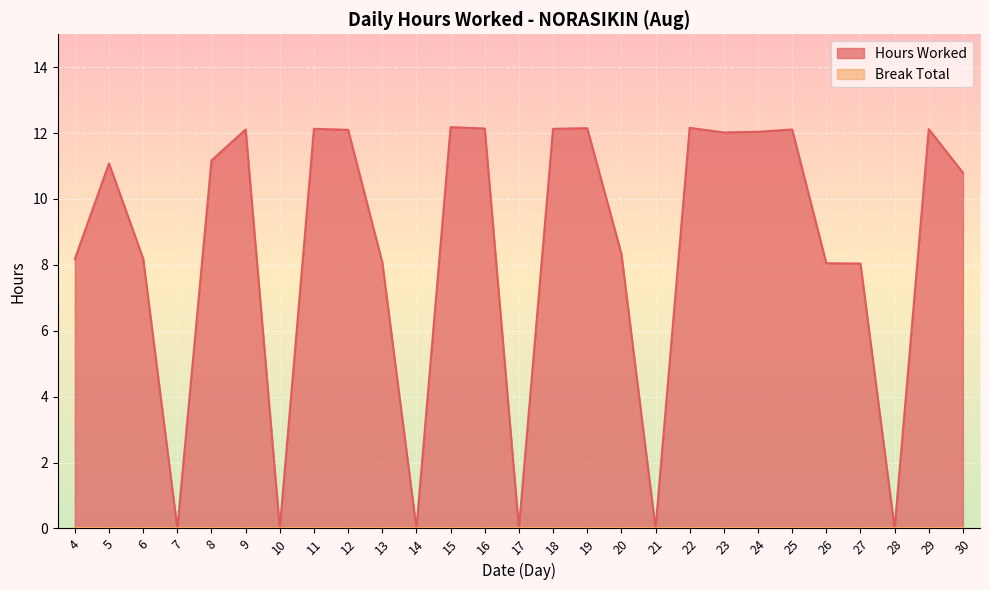

How many data points does each series have?

27